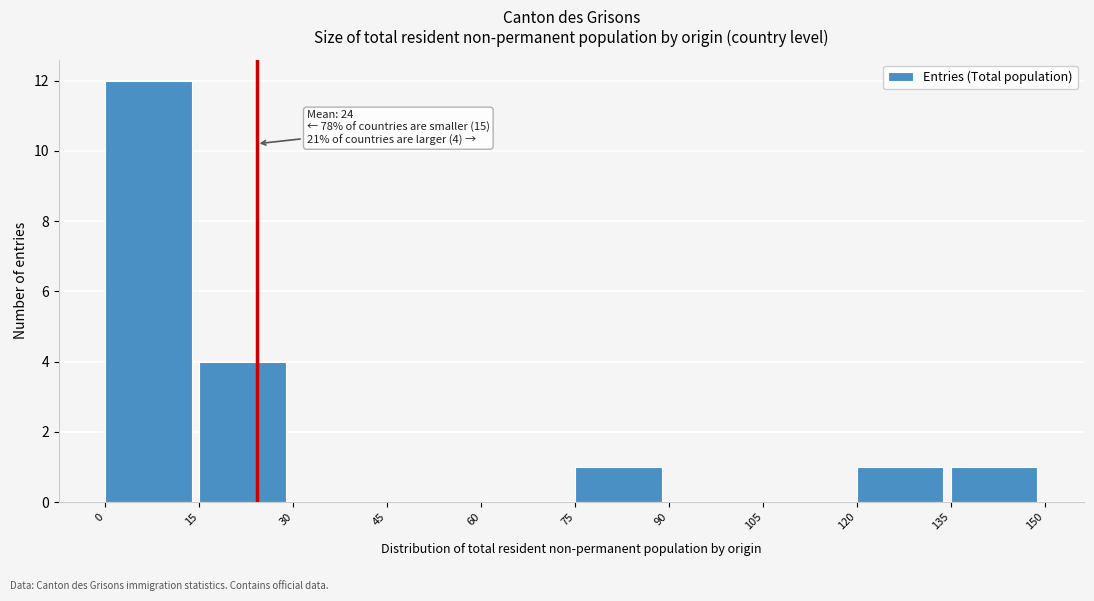

Which range on the x-axis has the tallest bar?

0 to 15